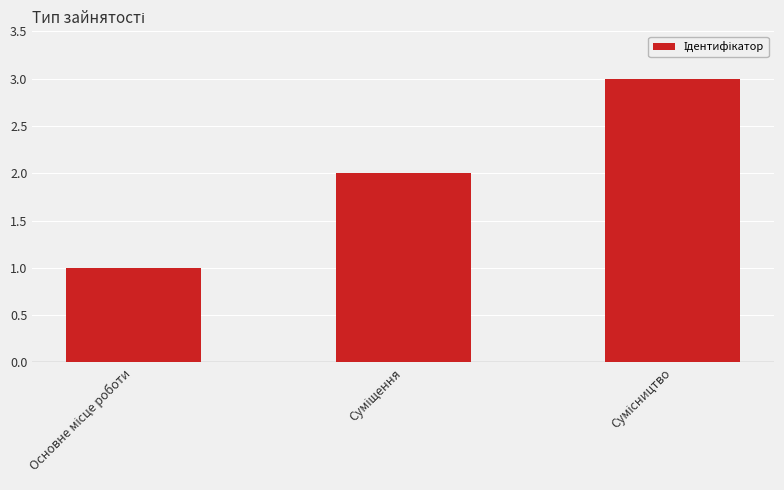

How many series are shown in this chart?

1